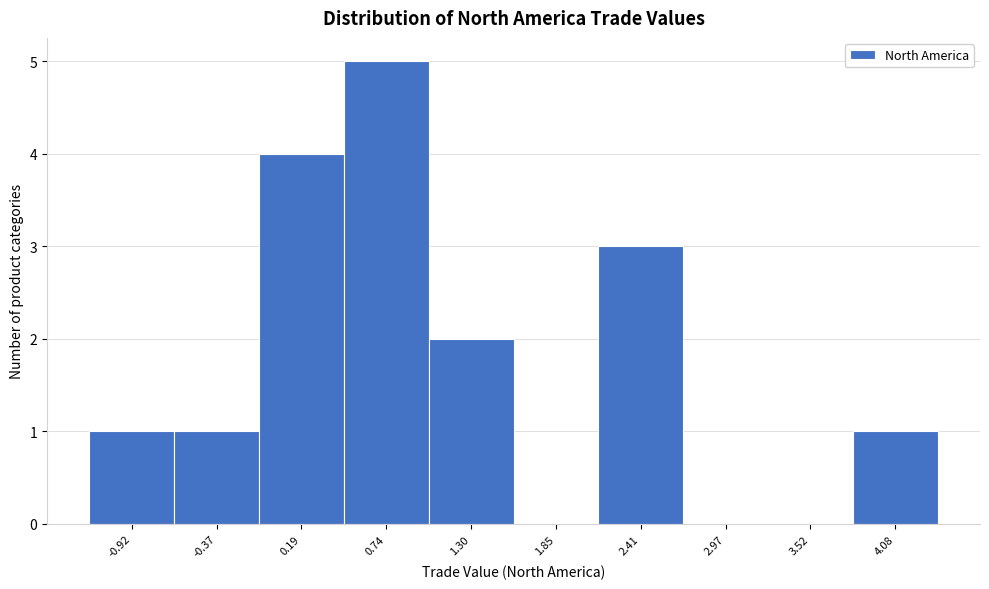

Reading left to right, list every bar in this chart as the range it spans on the x-axis followed by its height. Neither the bar edges nor the heights are printed on the chart, so give them approximately, as read against the axes.

-1.2 to -0.6: 1
-0.6 to -0.1: 1
-0.1 to 0.5: 4
0.5 to 1.0: 5
1.0 to 1.6: 2
1.6 to 2.1: 0
2.1 to 2.7: 3
2.7 to 3.2: 0
3.2 to 3.8: 0
3.8 to 4.4: 1